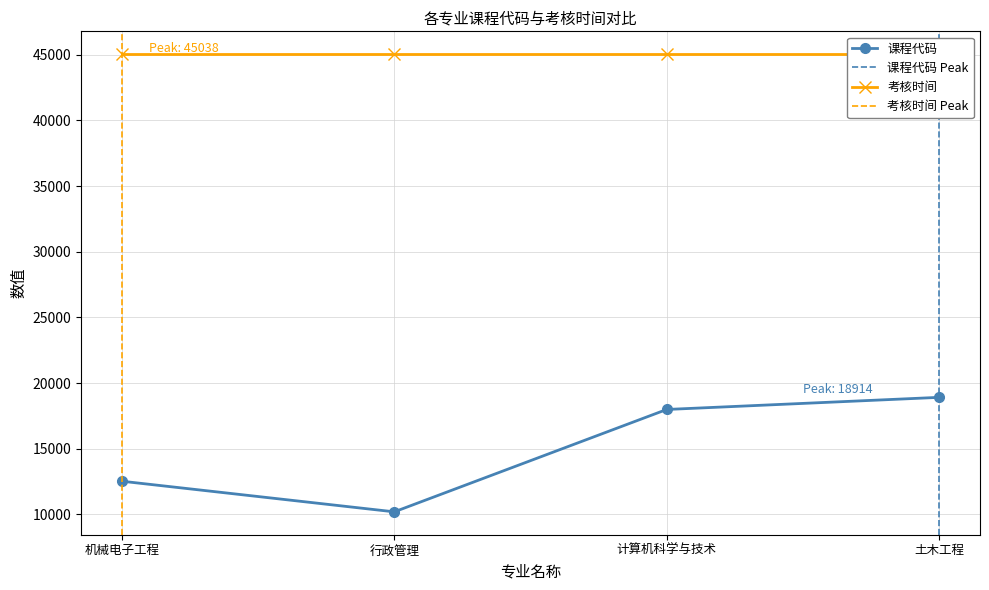

What is the average value?

14908